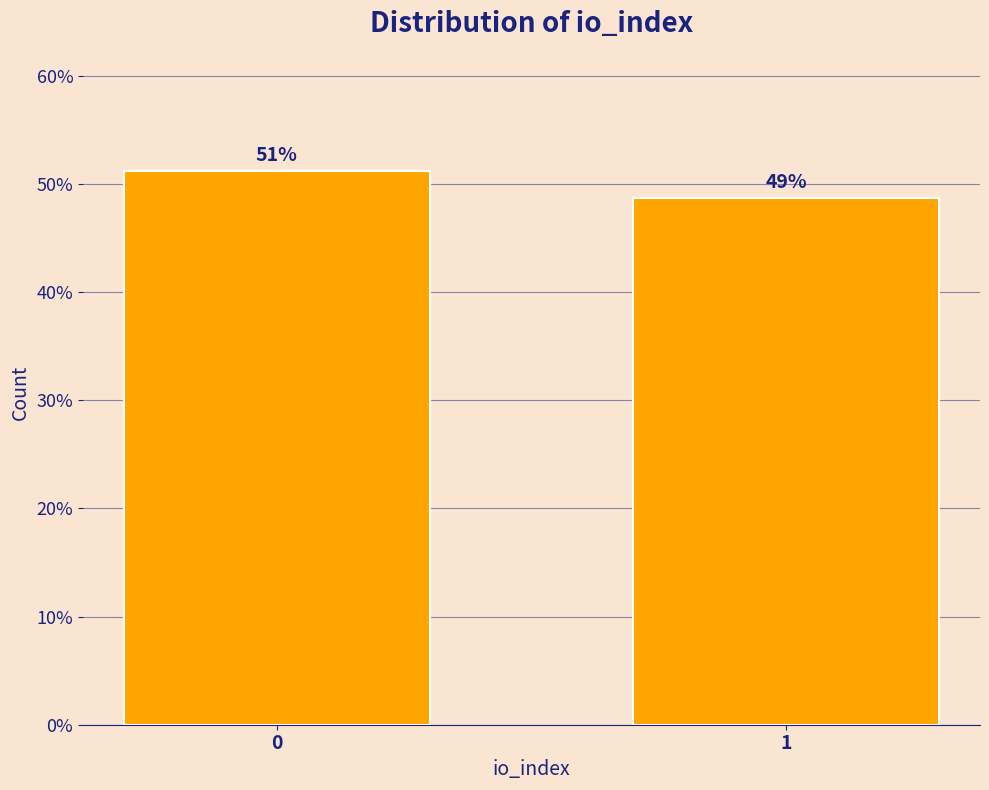

List the labels in order of value, smallest first.

1, 0